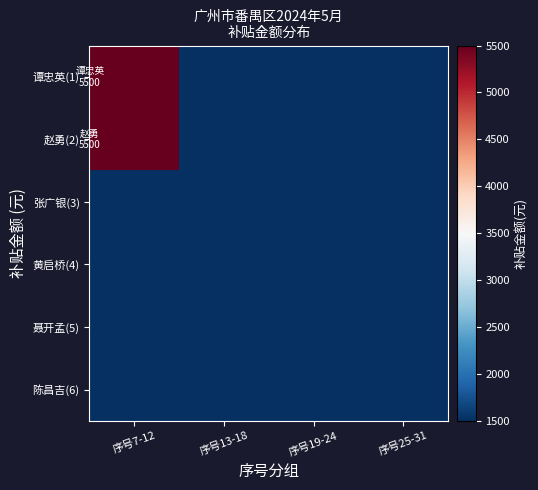

What is the greatest value displayed?

5500